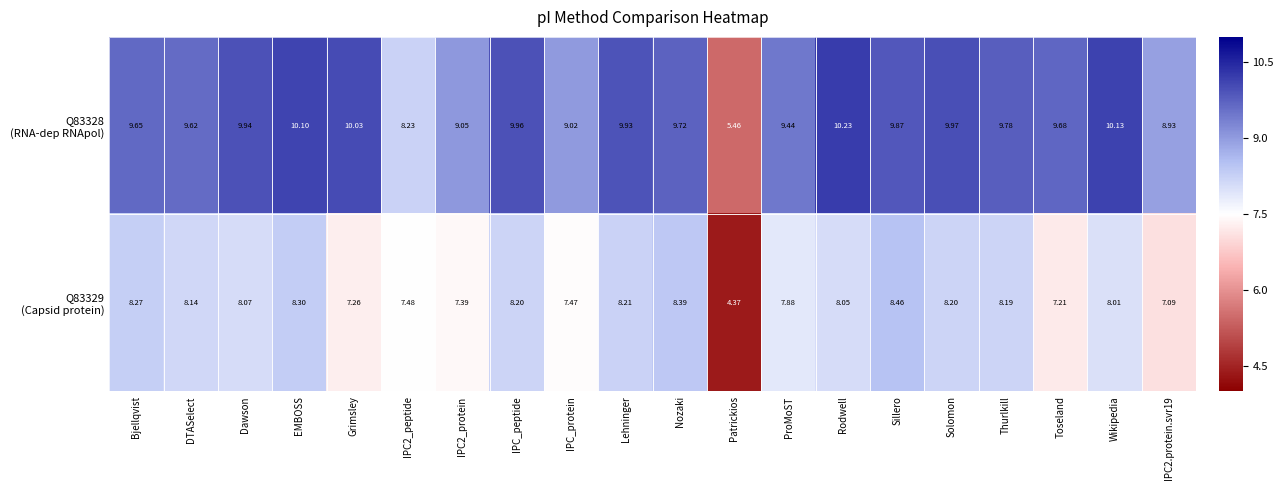

Which label corresponds to the largest value in the chart?

Rodwell